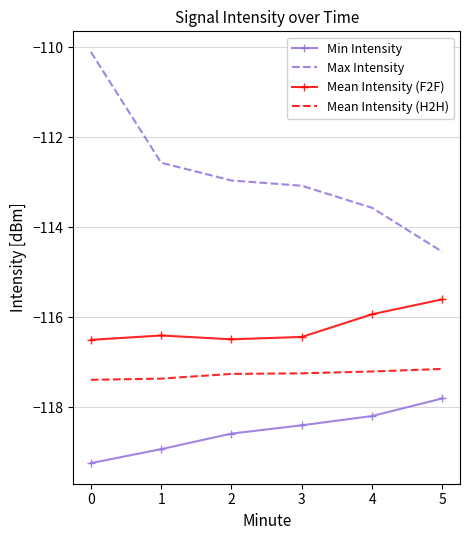

Read the Max Intensity value at 0.

-110.1